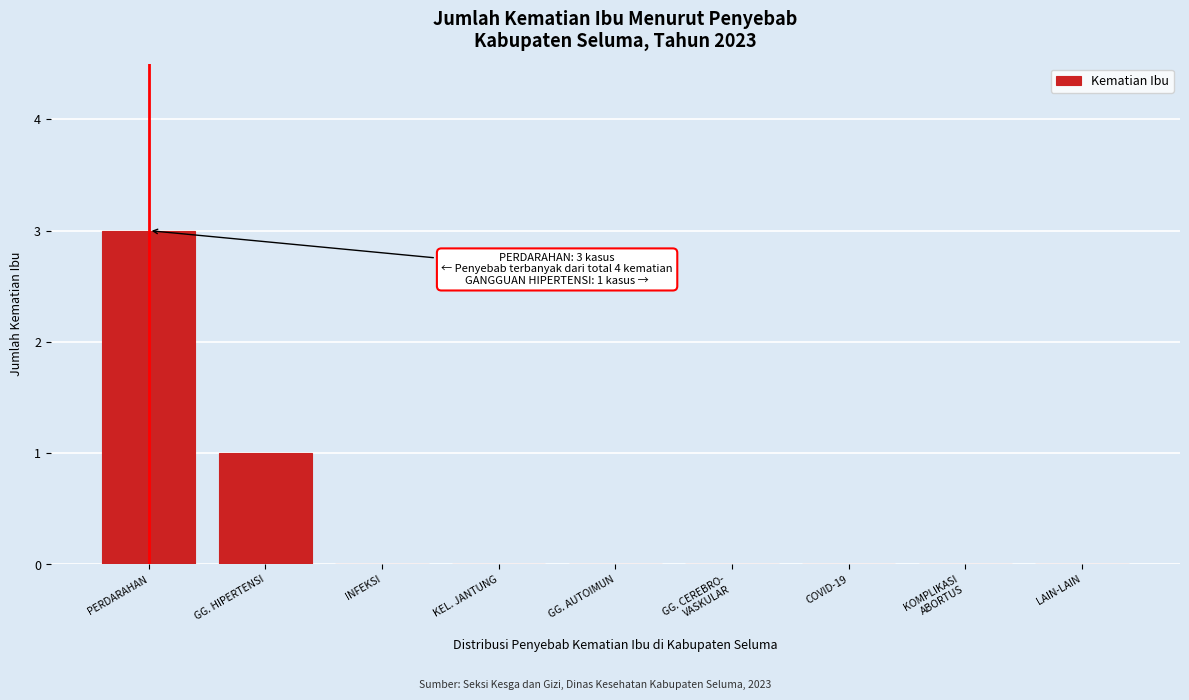

What is the sum of all values?

4